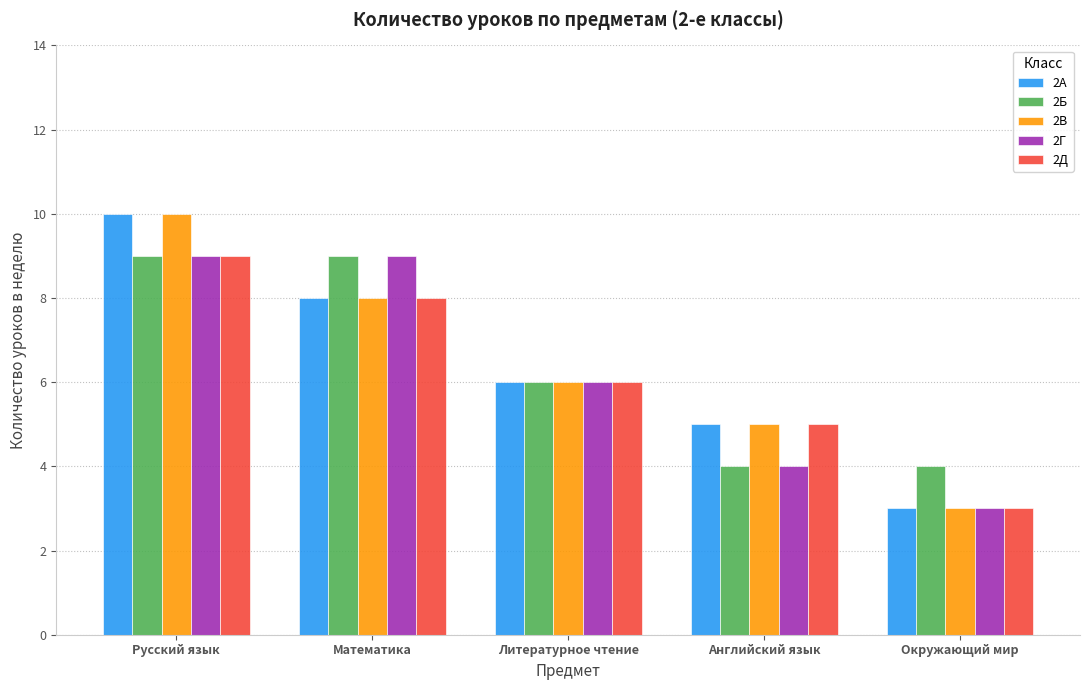

Does the chart contain stacked bars?

No